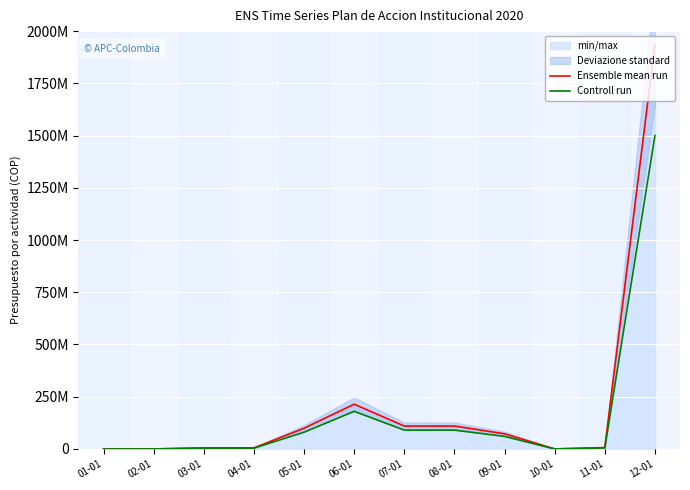

How many values in Controll run are above zero?

9